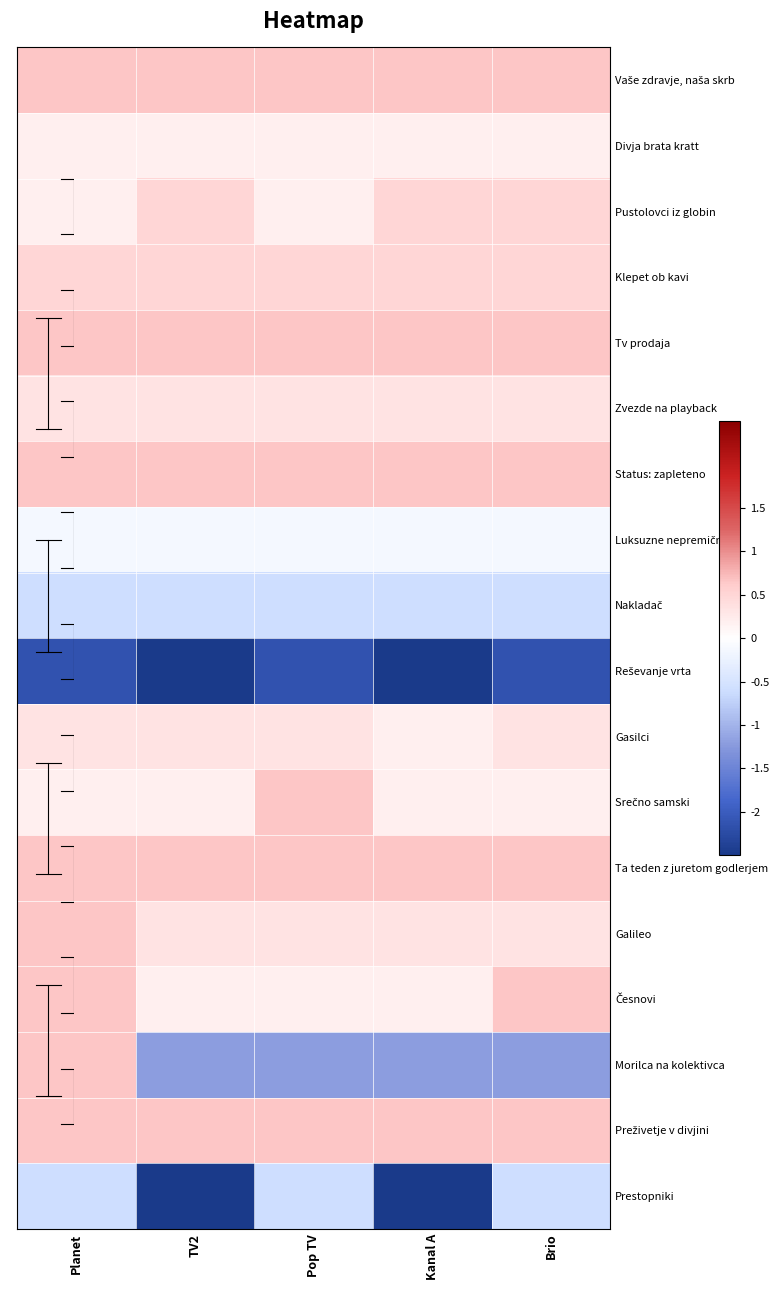

What is the total value across all series at Pop TV?

1.3